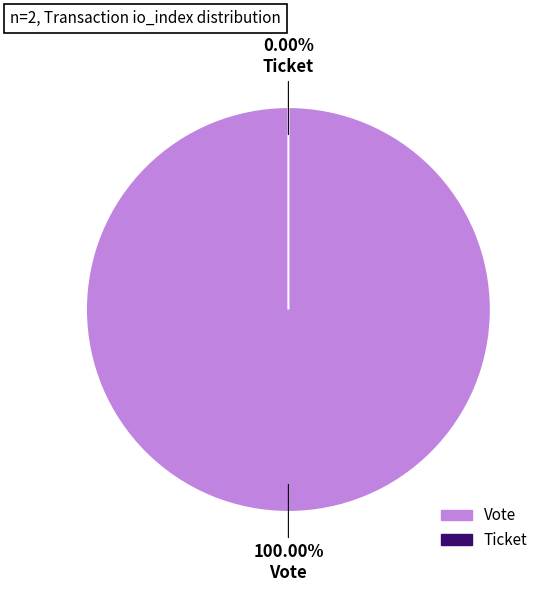

Which category has the smallest portion of the pie?

Ticket (io_index=0)